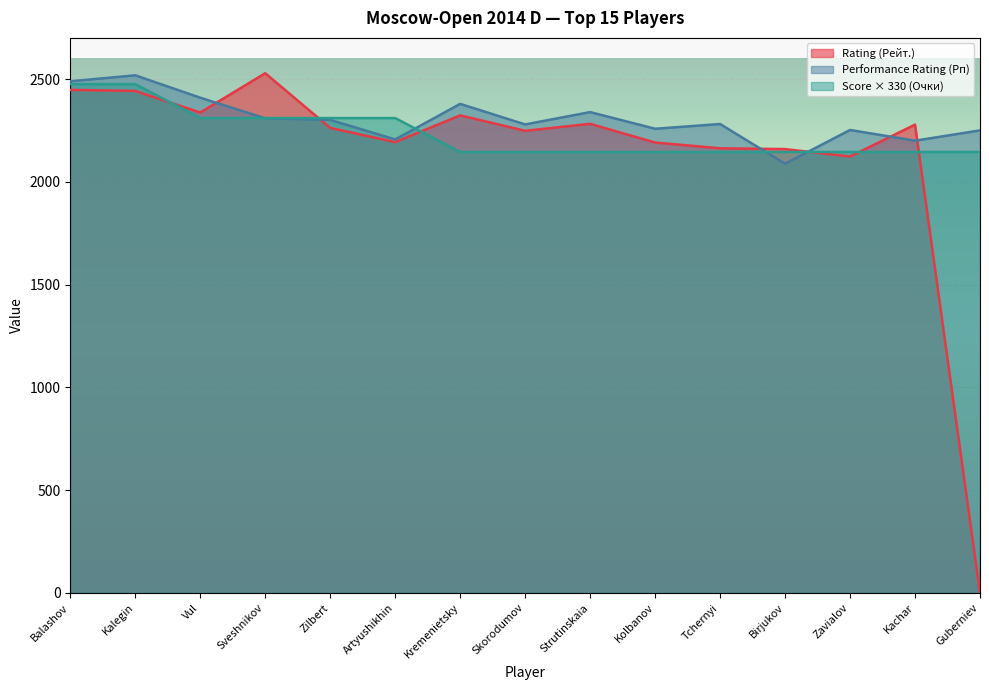

What is the sum of all Rating (Рейт.) values?

31976